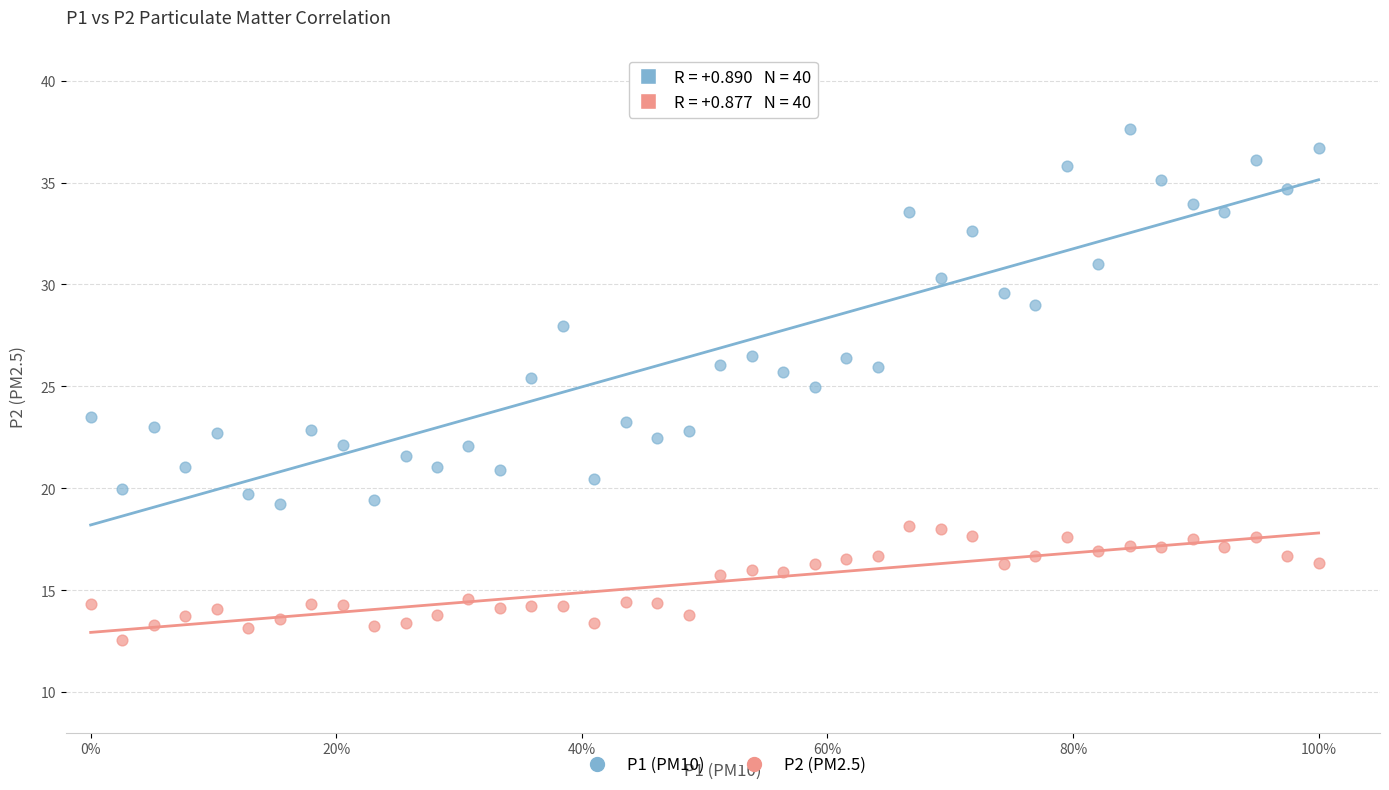

Which series reaches the maximum Y coordinate?

P1 (PM10)